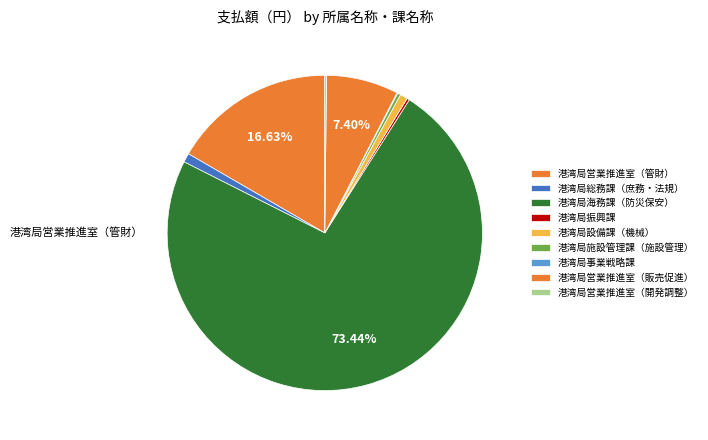

Between 港湾局営業推進室（販売促進） and 港湾局営業推進室（管財）, which is larger?

港湾局営業推進室（管財）